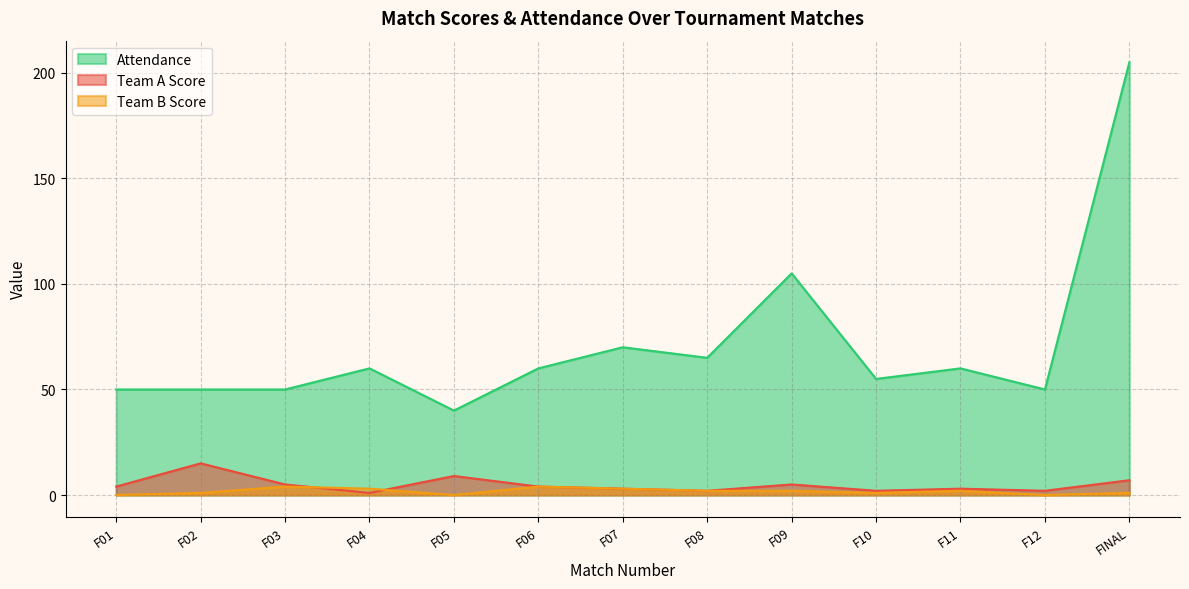

Which series has the largest total across all categories?

Attendance